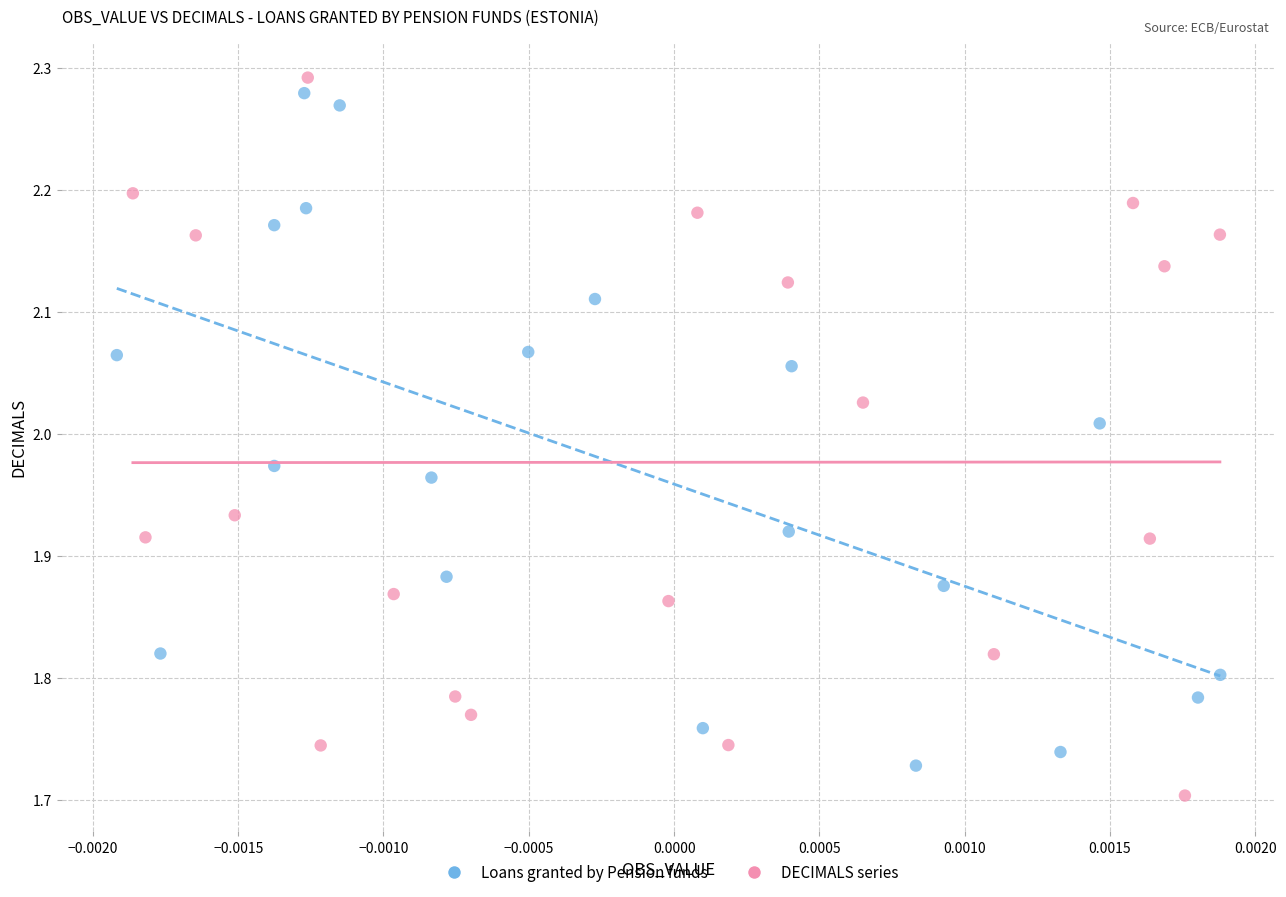

Which series contains the lowest Y value?

DECIMALS series